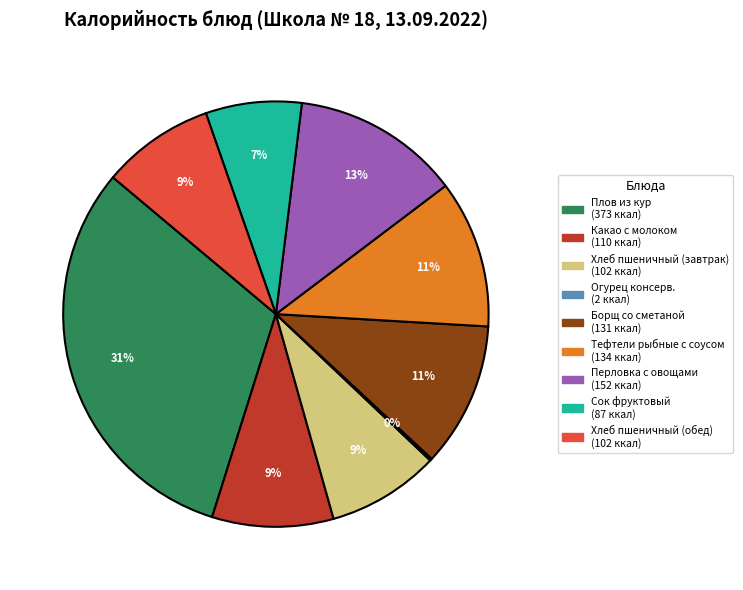

What is the largest slice in the pie chart?

Плов из кур